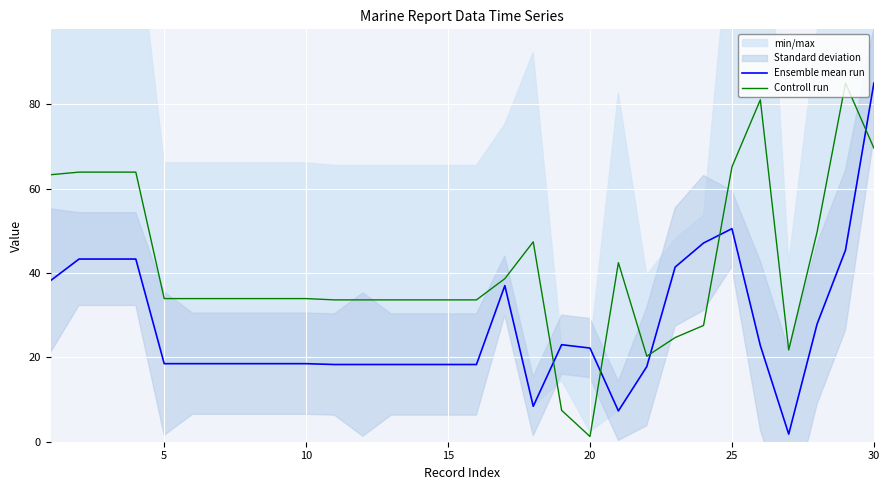

At which category does the chart reach its peak across all series?

29